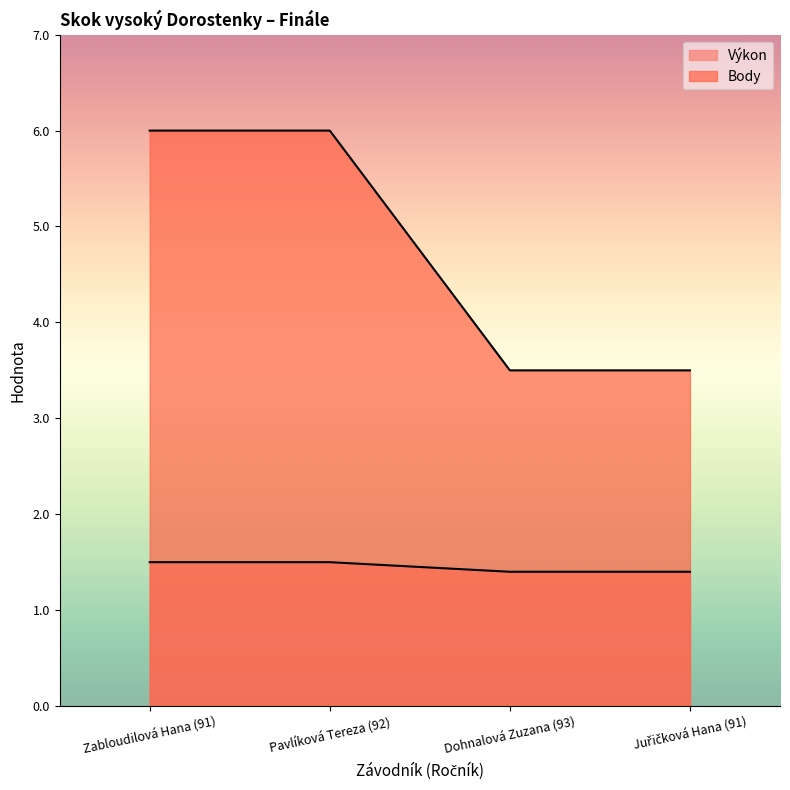

How many lines are shown in the chart?

2